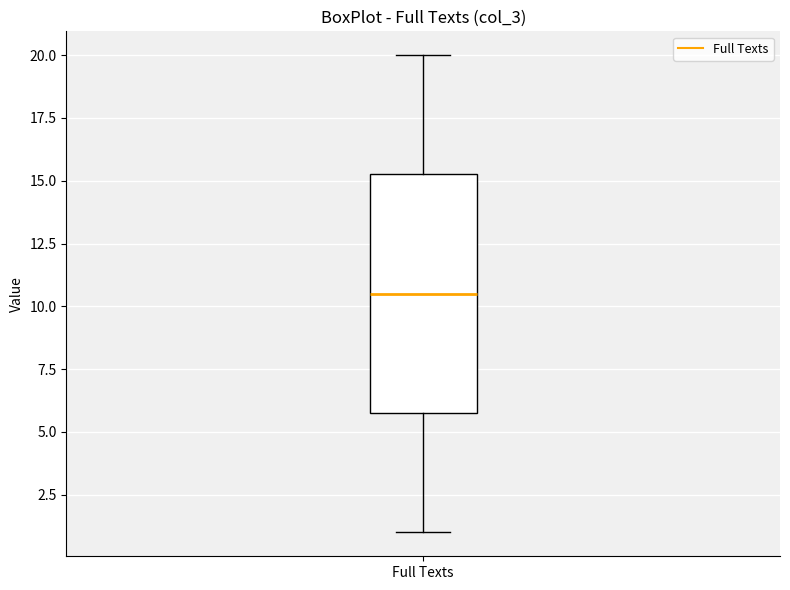

Where does the lower whisker of the box for Full Texts end on the y-axis? The values are not printed on the chart, so give them approximately, as read against the axis.

1.0